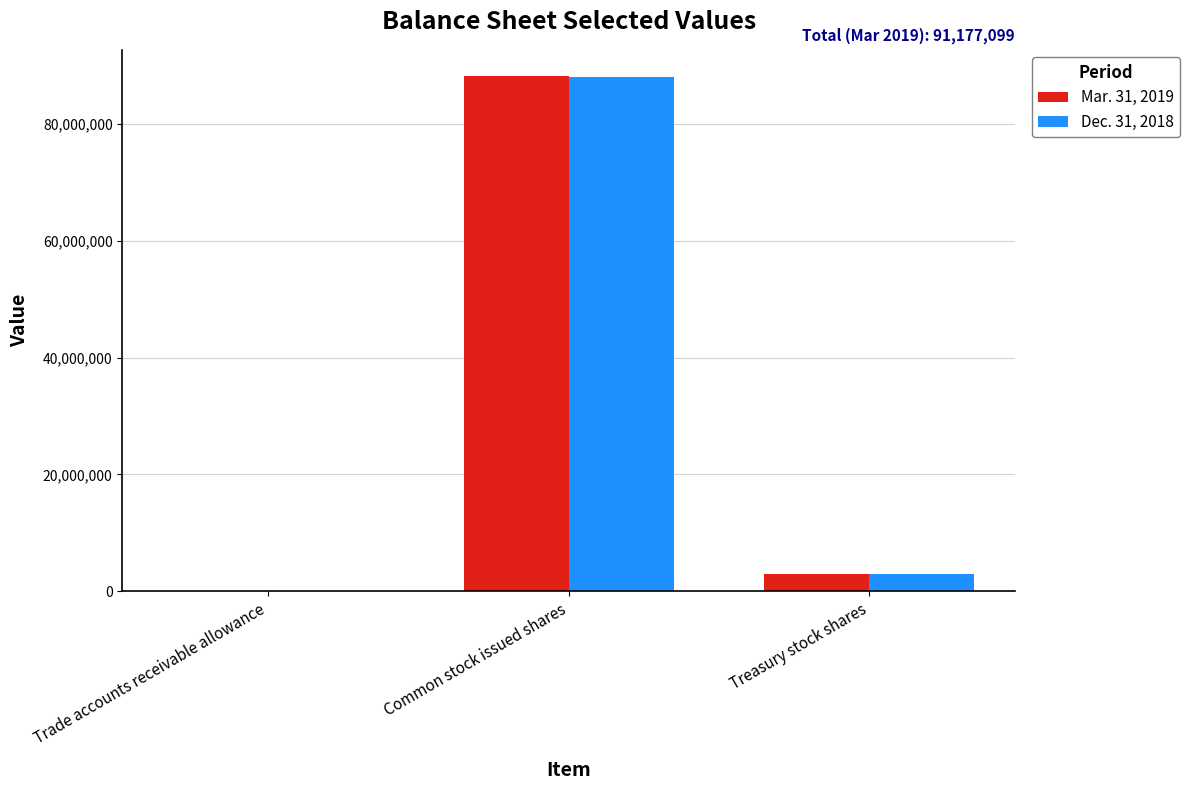

Which series changed the most between Common stock issued shares and Treasury stock shares?

Mar. 31, 2019